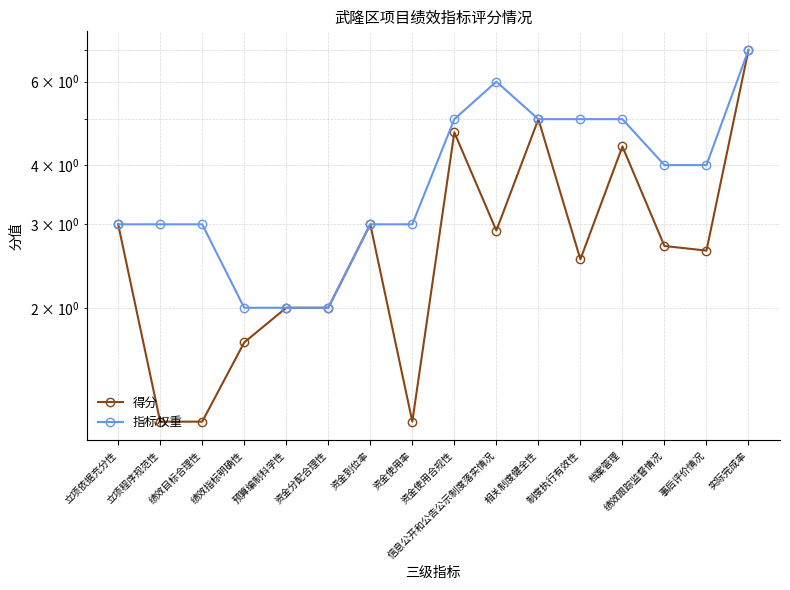

At which category is the sum across all series the highest?

实际完成率